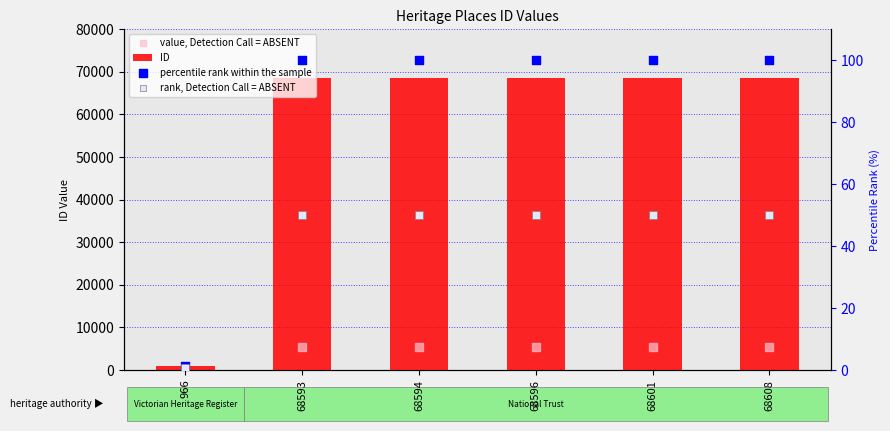

Which series has the widest spread of Y values?

ID